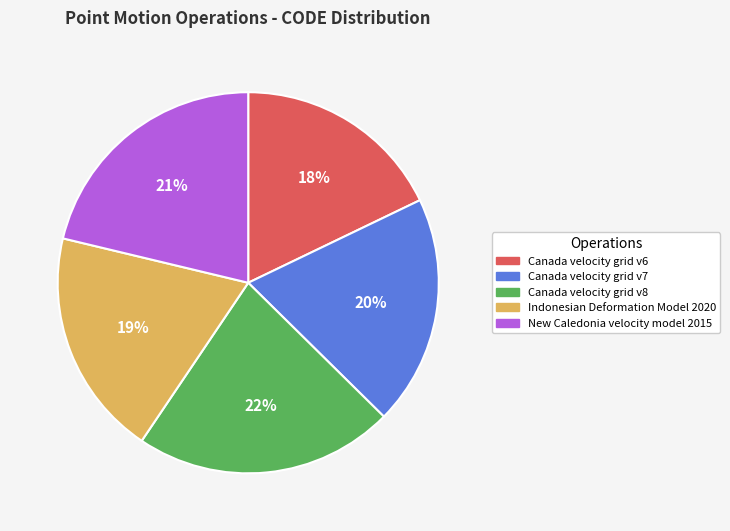

Is there any slice that represents more than half of the pie?

No